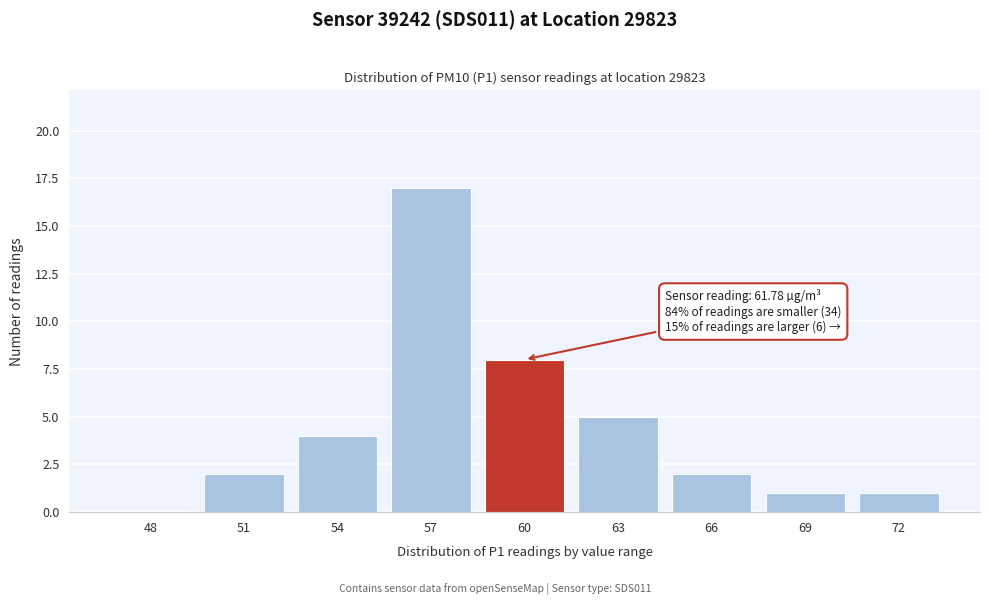

Reading left to right, list all the values displayed in this chart.

48=0	51=2	54=4	57=17	60=8	63=5	66=2	69=1	72=1